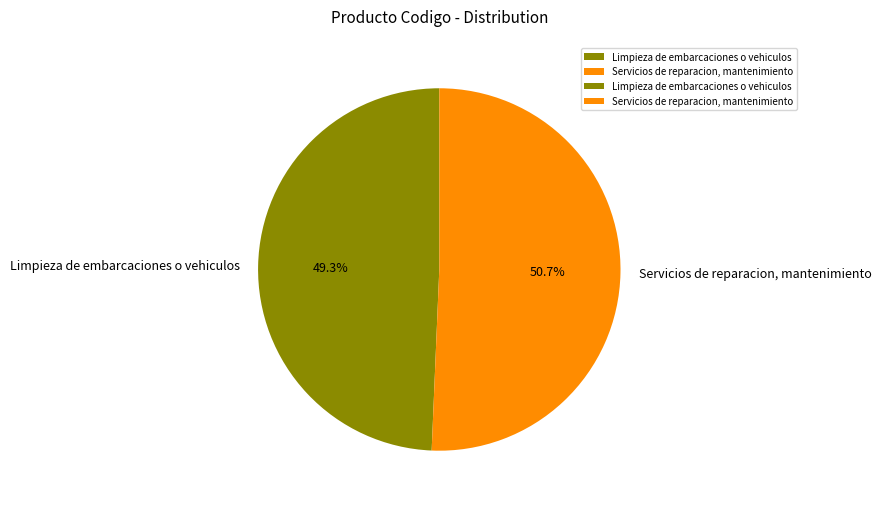

Approximately how many times larger is the value at Servicios de reparacion, mantenimiento compared to Limpieza de embarcaciones o vehiculos?

1.0